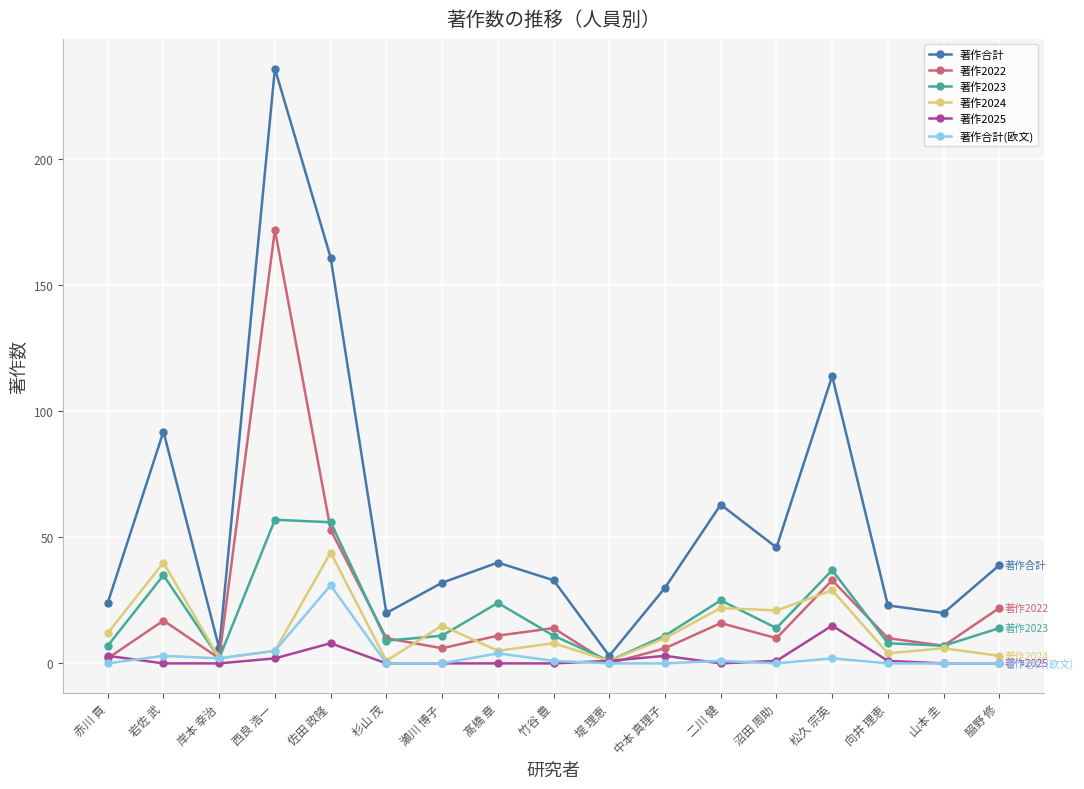

Which series has the largest range (max minus min)?

著作合計